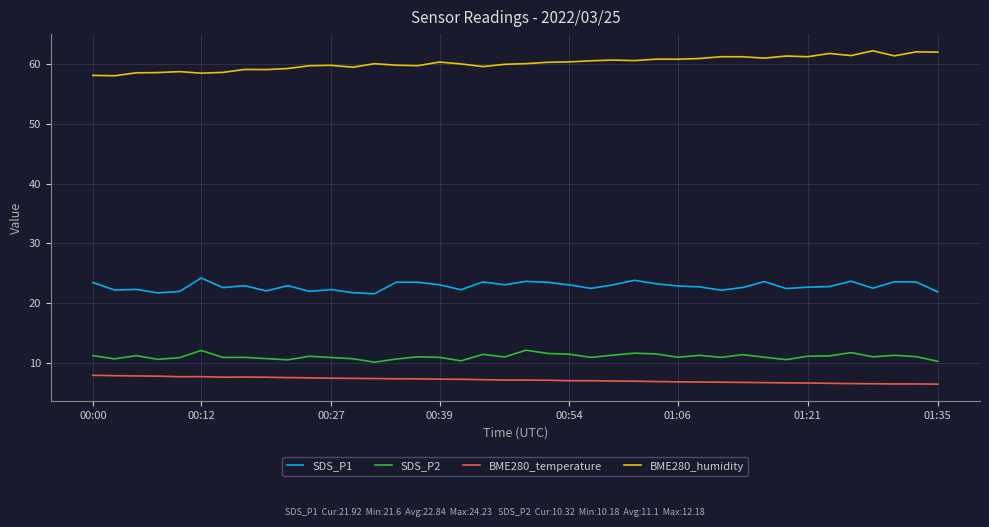

True or false: SDS_P2 and SDS_P1 intersect in this chart.

False